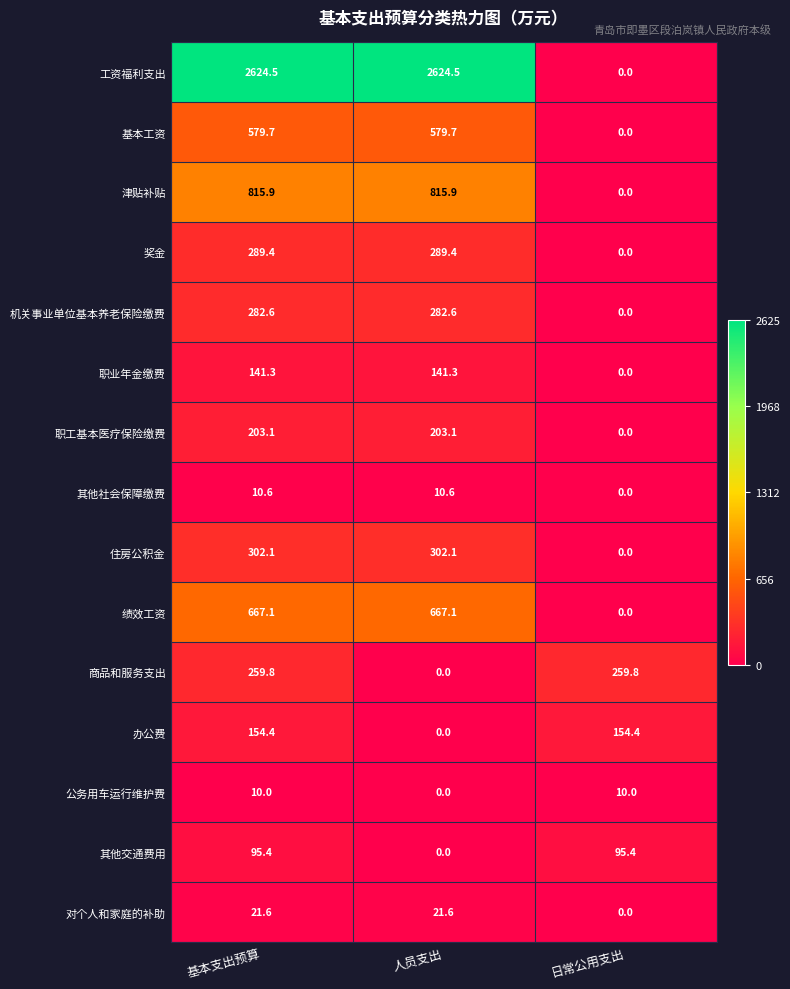

Which series has the largest range (max minus min)?

工资福利支出